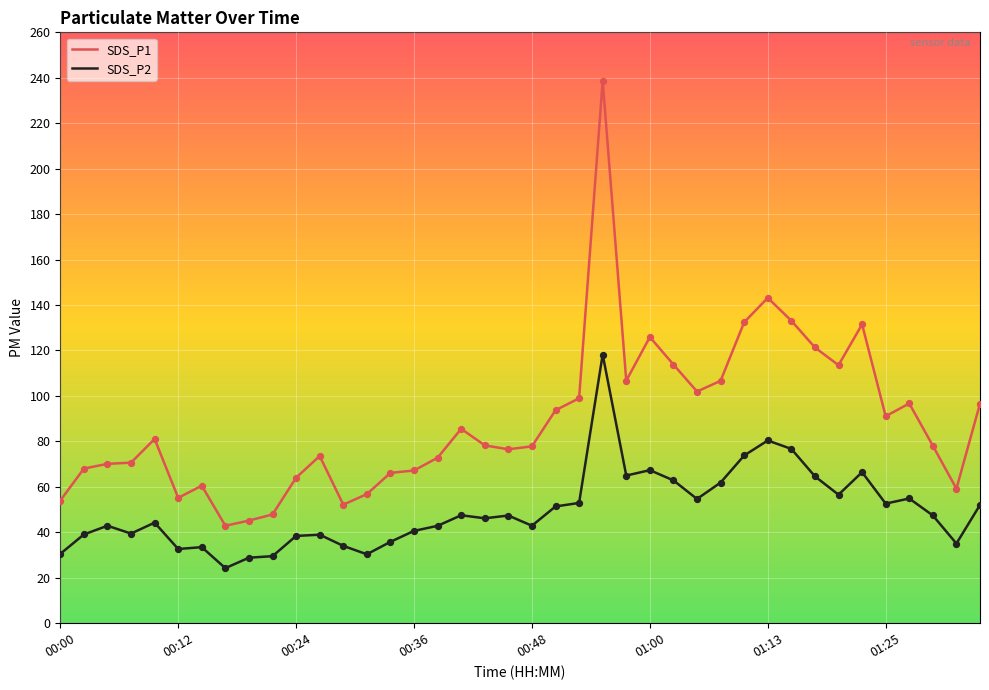

Which series has the largest range (max minus min)?

SDS_P1